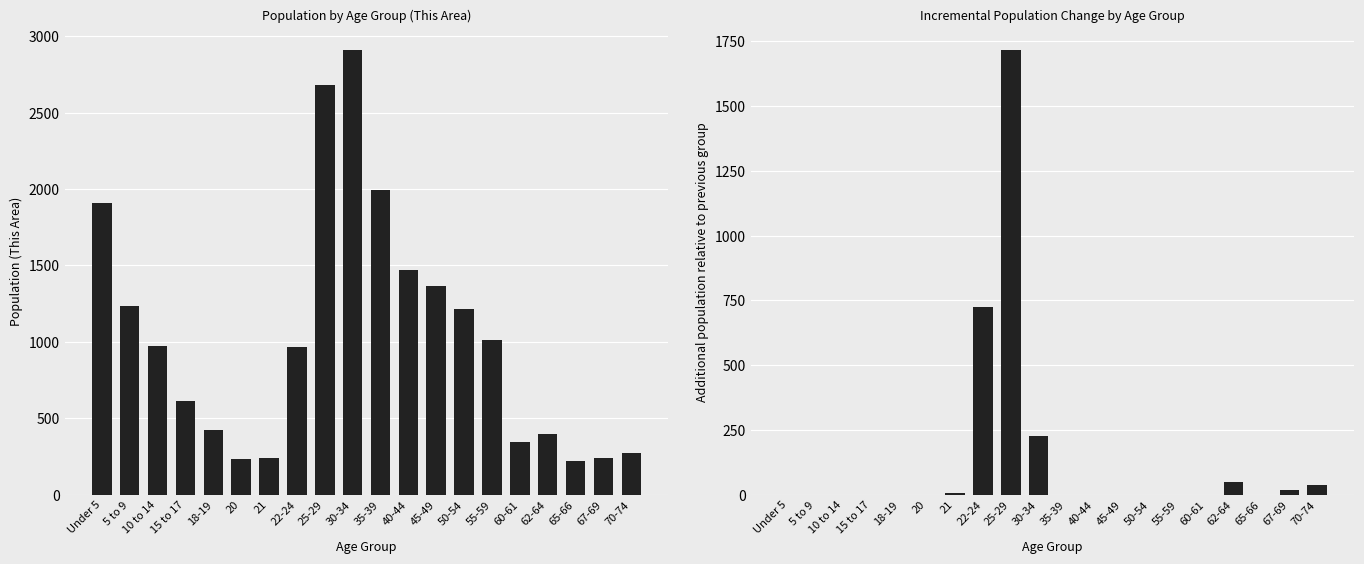

Count the number of categories in the chart.

20